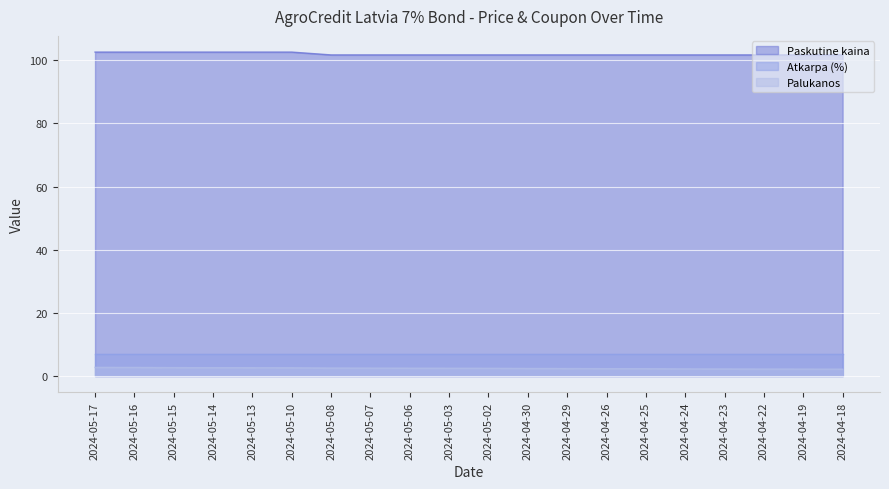

True or false: Palukanos and Paskutine kaina cross at least once.

False